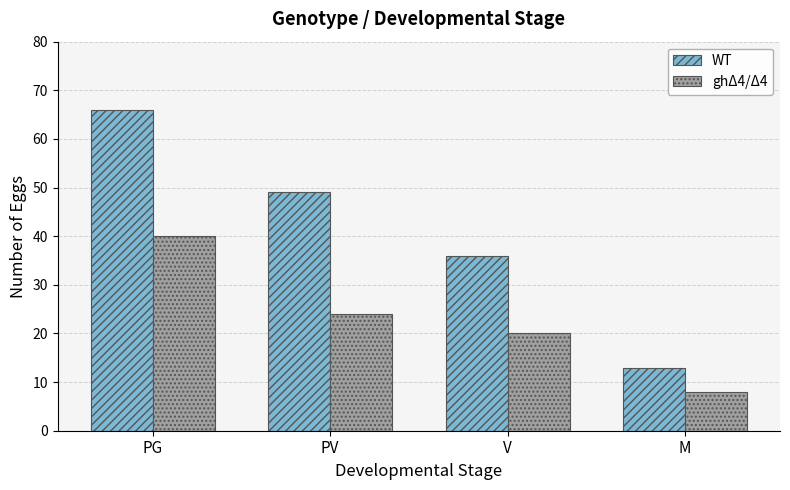

How many groups of bars are there?

4